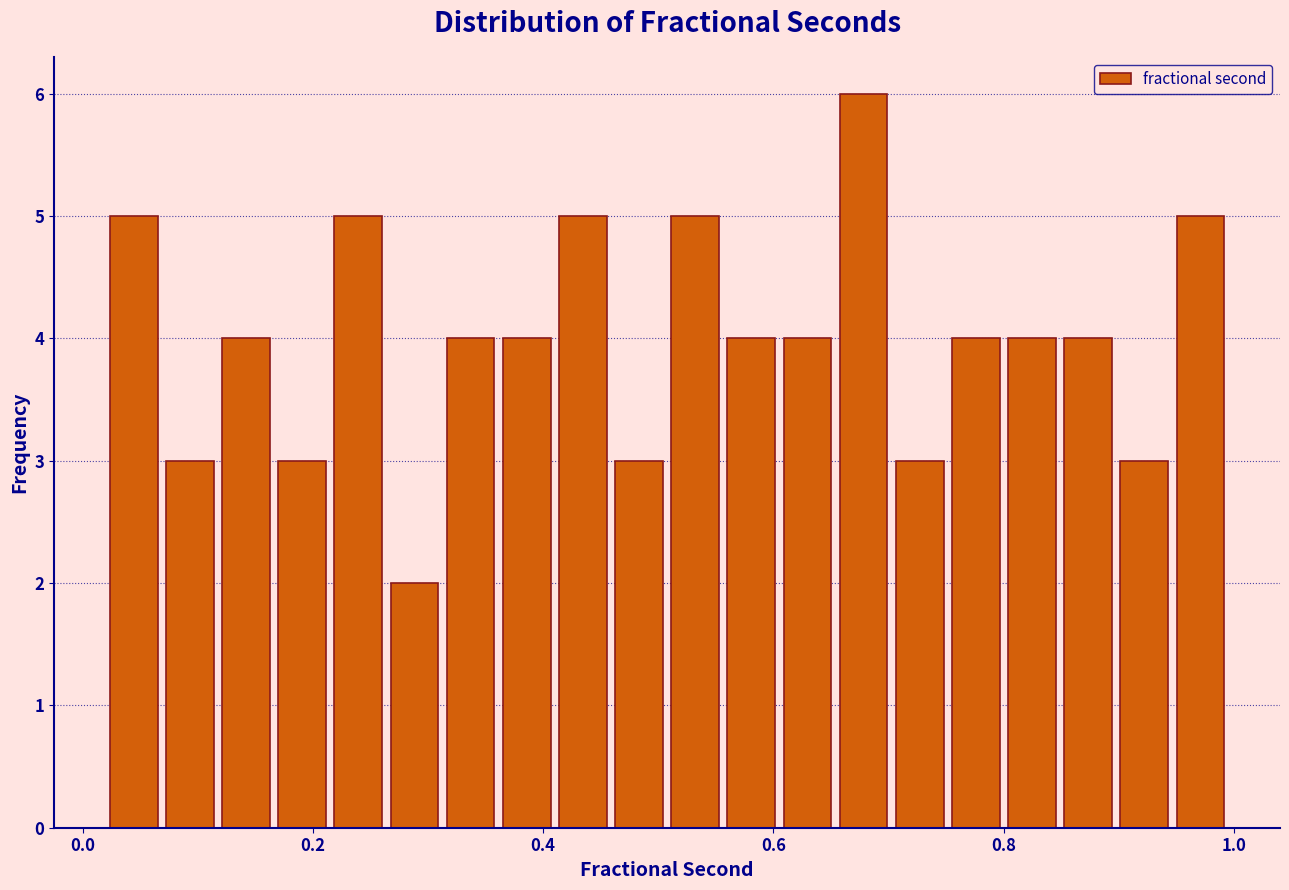

Around what value on the x-axis is the tallest bar? Give the approximate position of its centre, as read against the axis.

0.68